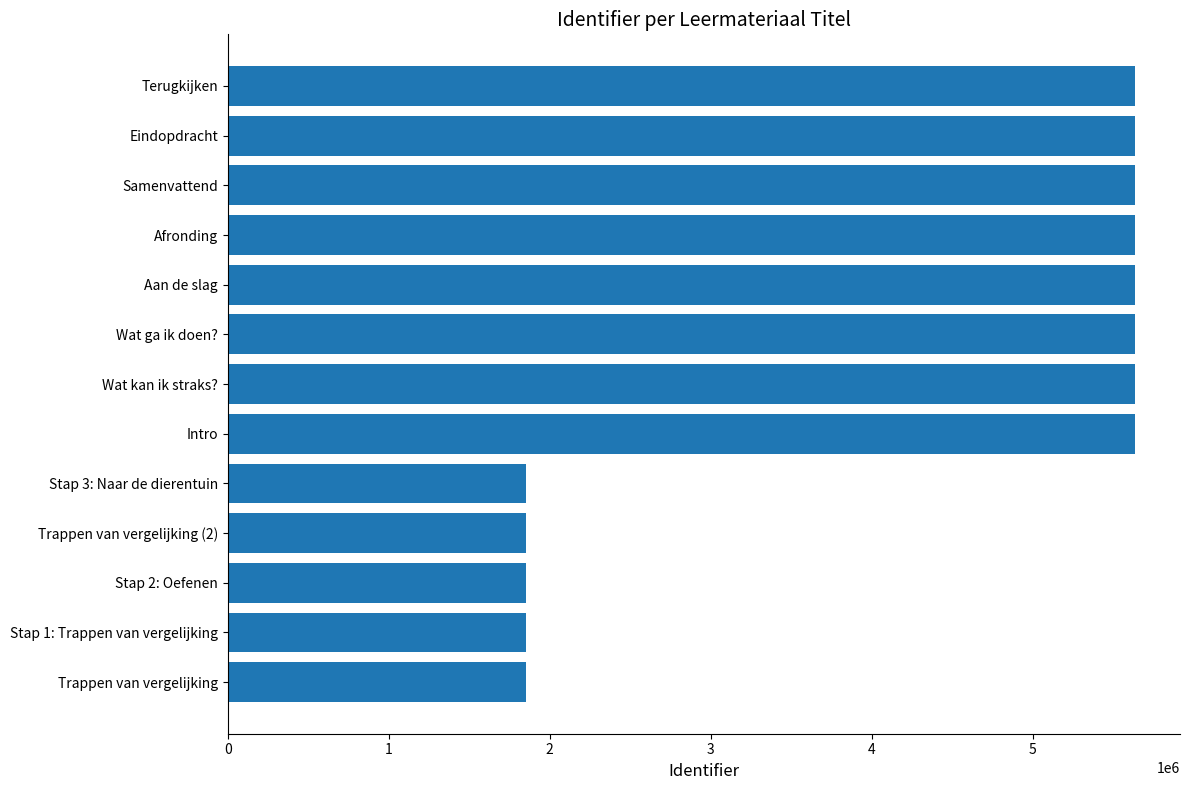

Count the number of data series in this chart.

1